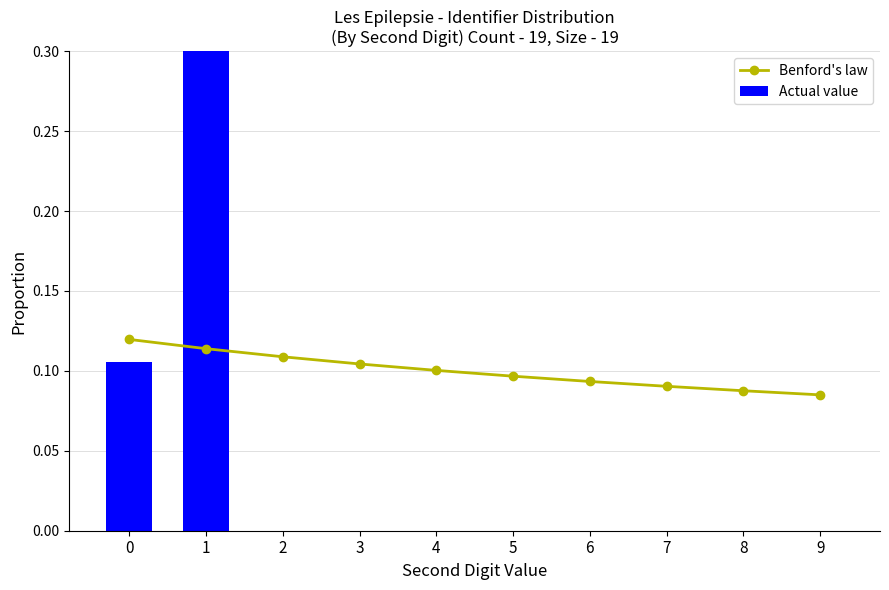

What is the minimum value for Benford's law?

0.1